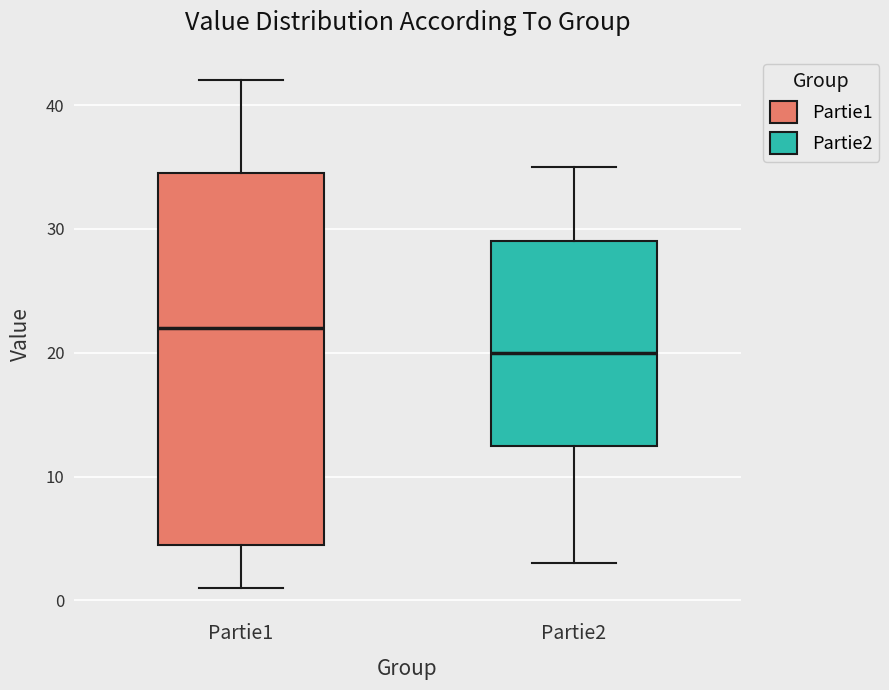

Reading left to right, transcribe this box plot: for each box, give where its median line is, the range the box spans, and where its two whiskers end, as read against the y-axis. The values are not printed on the chart, so give them approximately, as read against the axis.

Partie1: median 22, box 5 to 35, whiskers 1 to 42
Partie2: median 20, box 13 to 29, whiskers 3 to 35